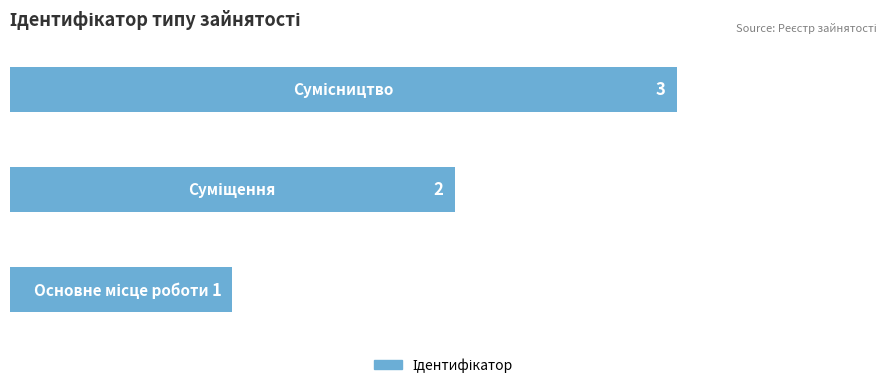

What is the sum of all values?

6